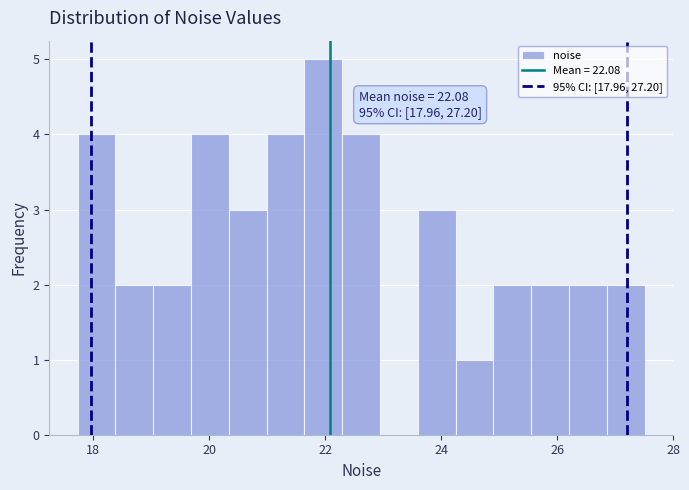

Read against the x-axis, roughly where is the centre of the tallest bar?

22.0